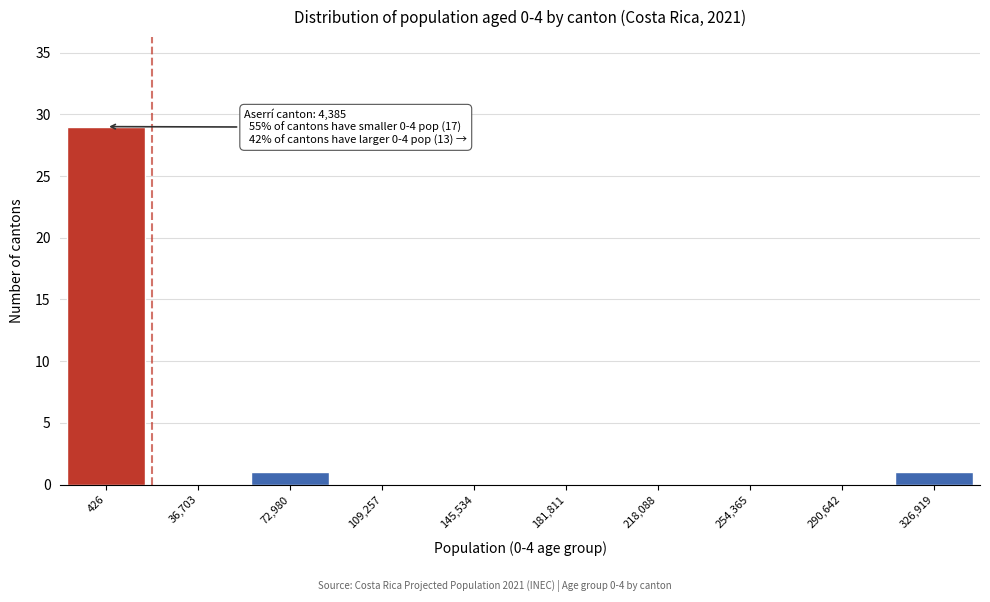

Reading left to right, list all the values displayed in this chart.

426=29	36,703=0	72,980=1	109,257=0	145,534=0	181,811=0	218,088=0	254,365=0	290,642=0	326,919=1